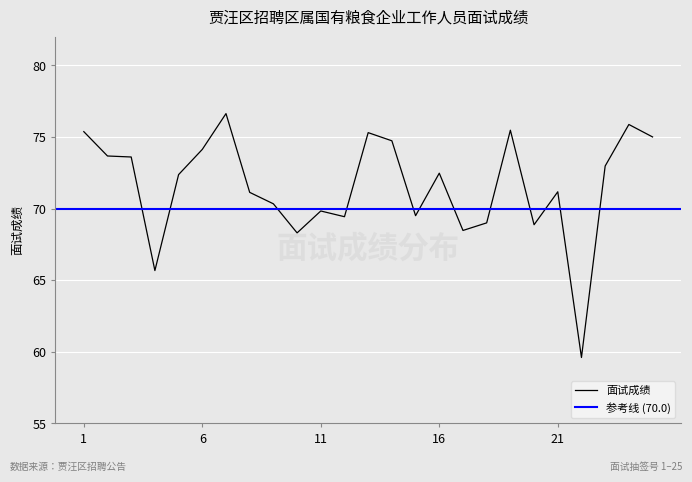

The chart shows a value of 118.8 at 5. True or false?

False